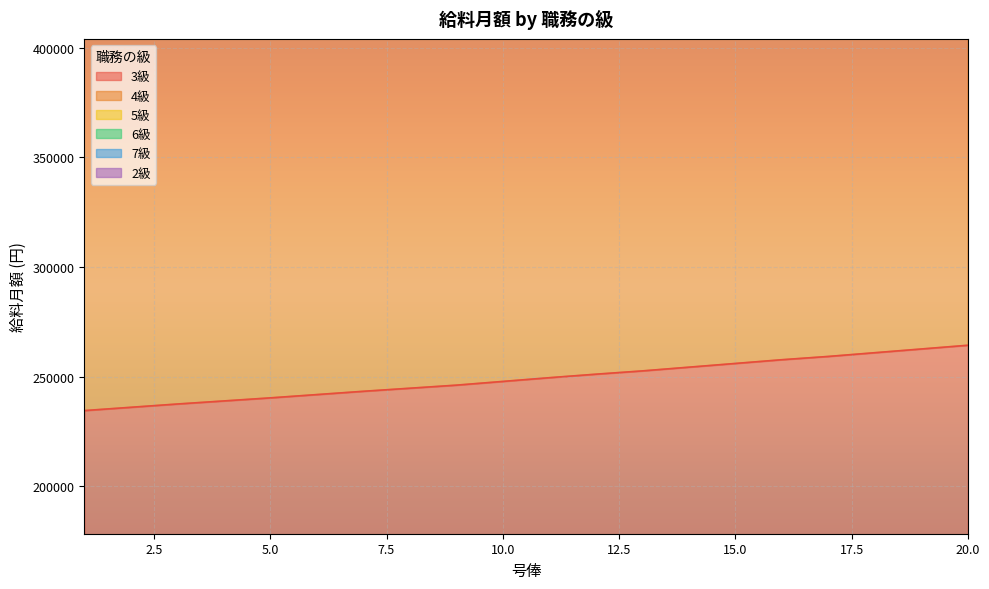

True or false: 7級 and 5級 intersect in this chart.

False